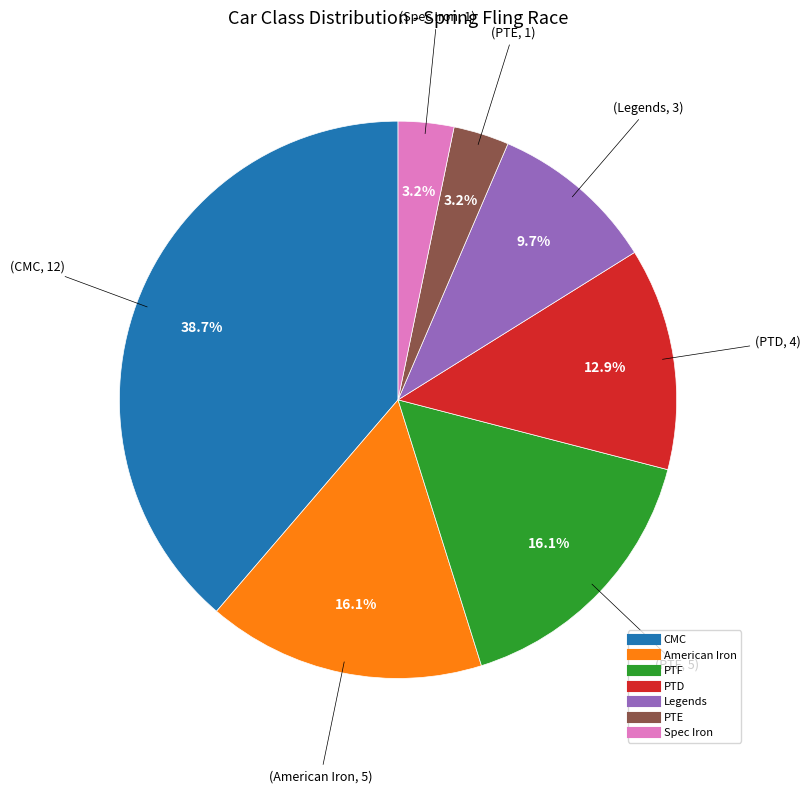

To the nearest percent, what is the difference between the CMC and PTD slice percentages?

26%